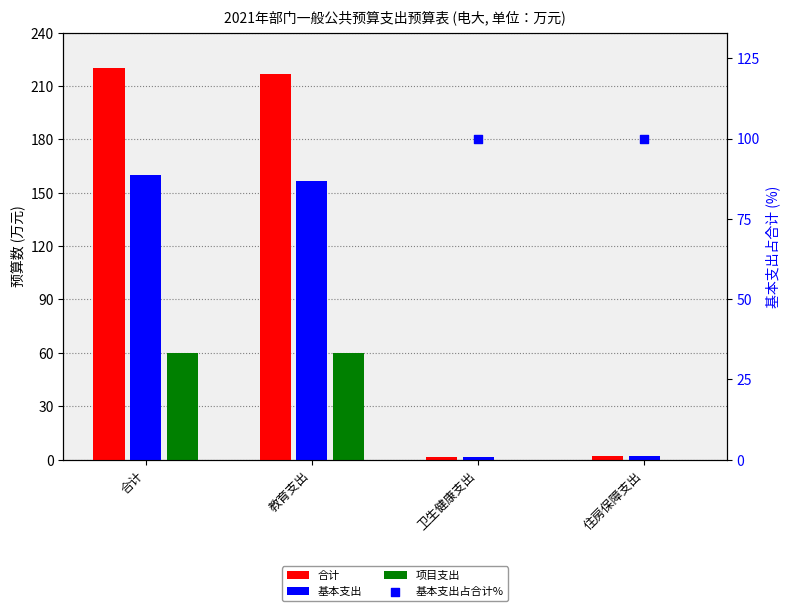

Is the value of 基本支出 at 教育支出 greater than the value of 基本支出占合计% at 合计?

Yes